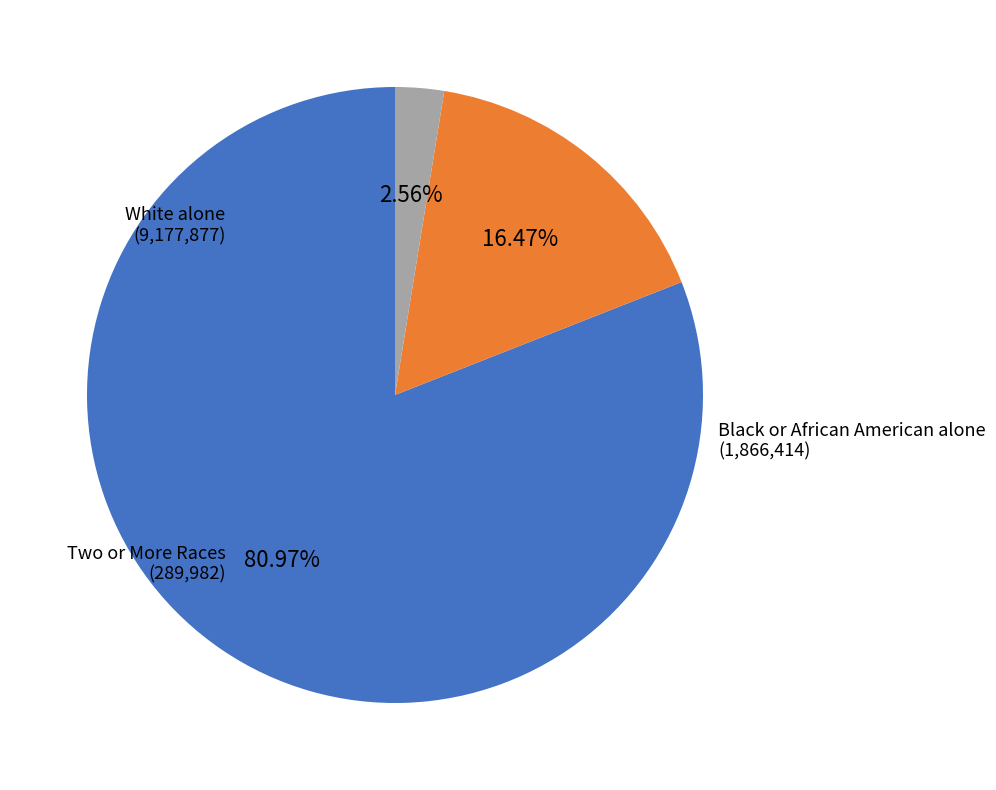

Which category has the biggest portion of the pie?

White alone